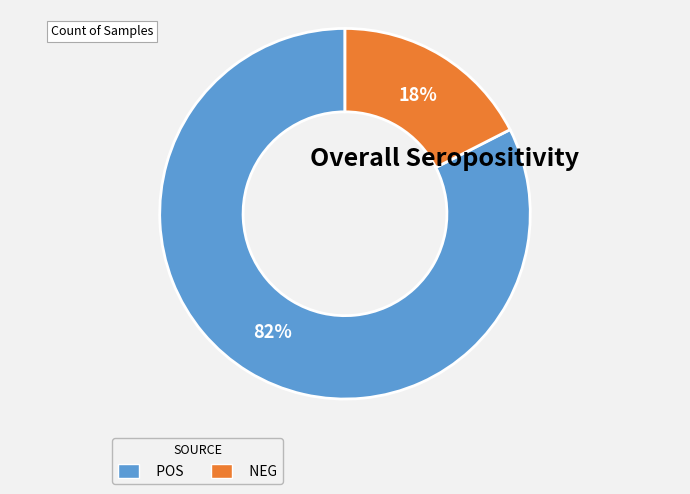

Which slice represents more than half of the pie?

POS